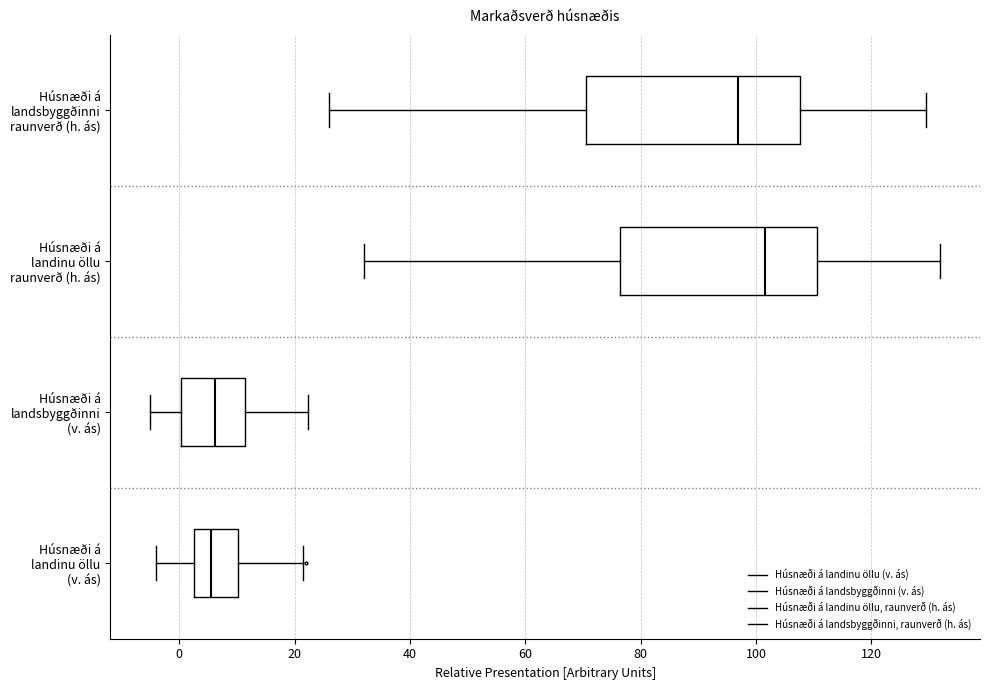

Reading bottom to top, transcribe this box plot: for each box, give where its median line is, the range the box spans, and where its two whiskers end, as read against the x-axis. The values are not printed on the chart, so give them approximately, as read against the axis.

Húsnæði á landinu öllu (v. ás): median 6, box 2 to 10, whiskers -4 to 22
Húsnæði á landsbyggðinni (v. ás): median 6, box 0 to 12, whiskers -6 to 22
Húsnæði á landinu öllu raunverð (h. ás): median 102, box 76 to 110, whiskers 32 to 132
Húsnæði á landsbyggðinni raunverð (h. ás): median 96, box 70 to 108, whiskers 26 to 130